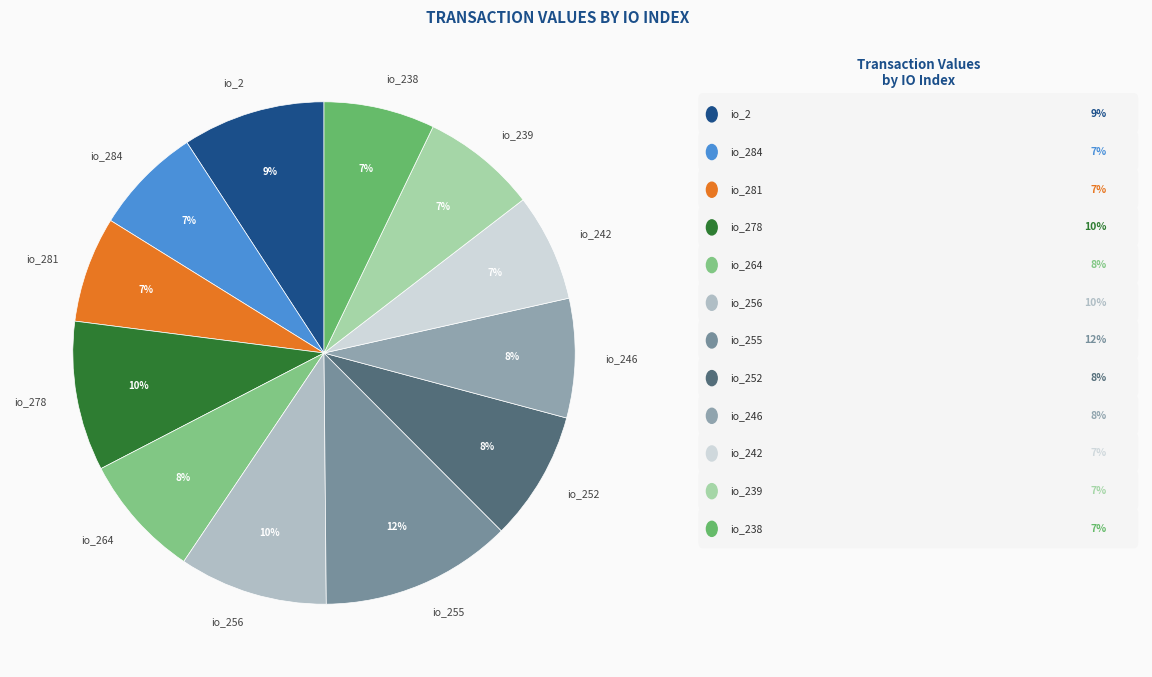

To the nearest percent, what is the combined percentage of io_284 and io_246?

15%